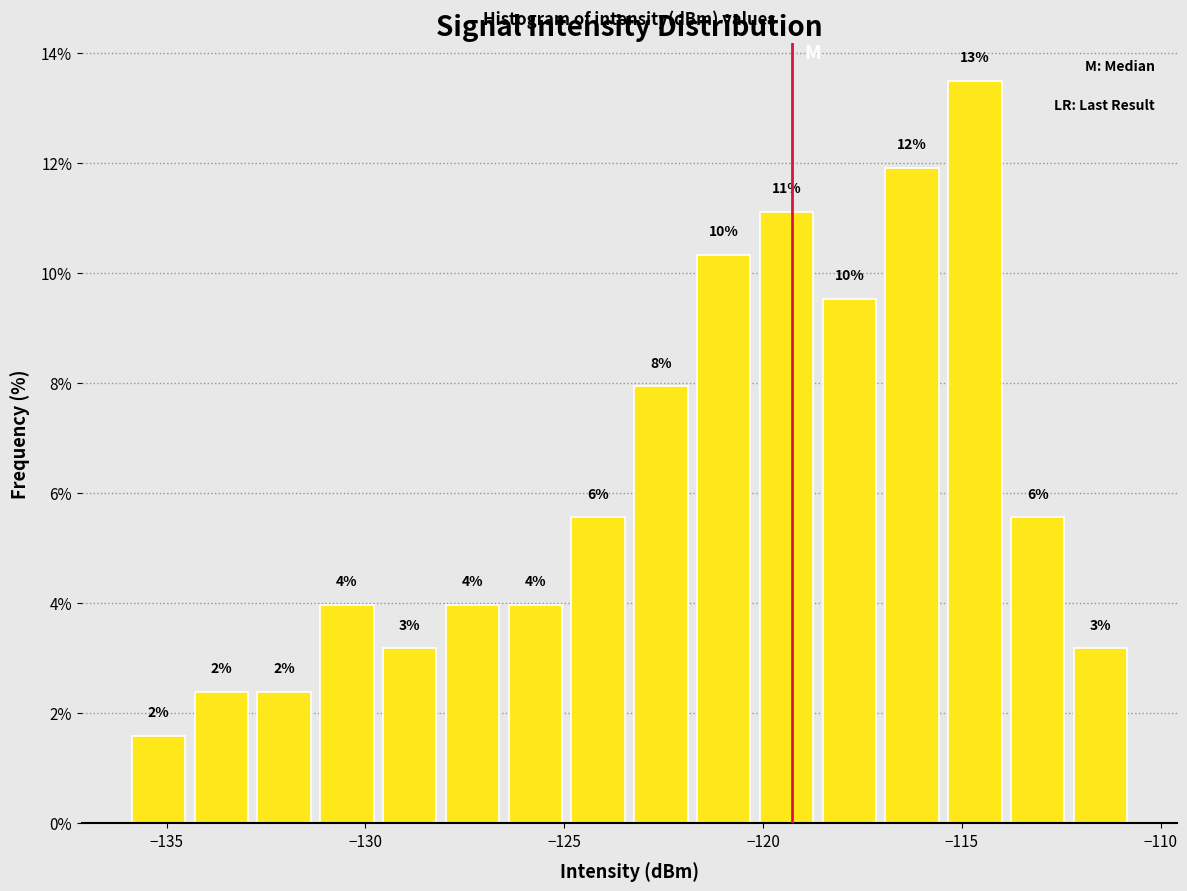

Around what value on the x-axis is the tallest bar? Give the approximate position of its centre, as read against the axis.

-114.5